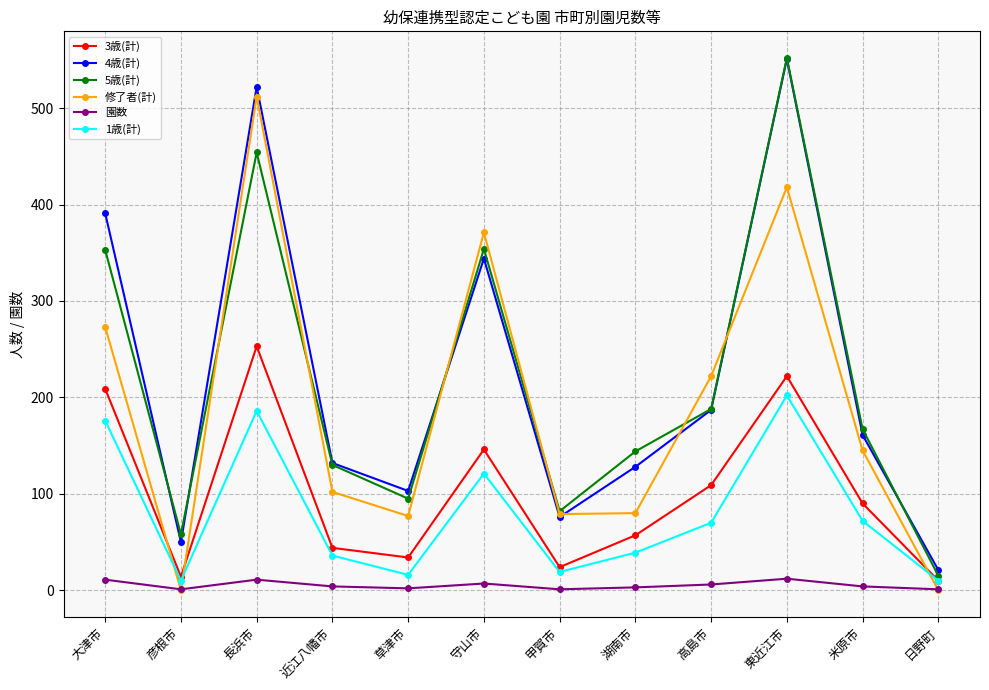

What is the maximum value for 1歳(計)?

202